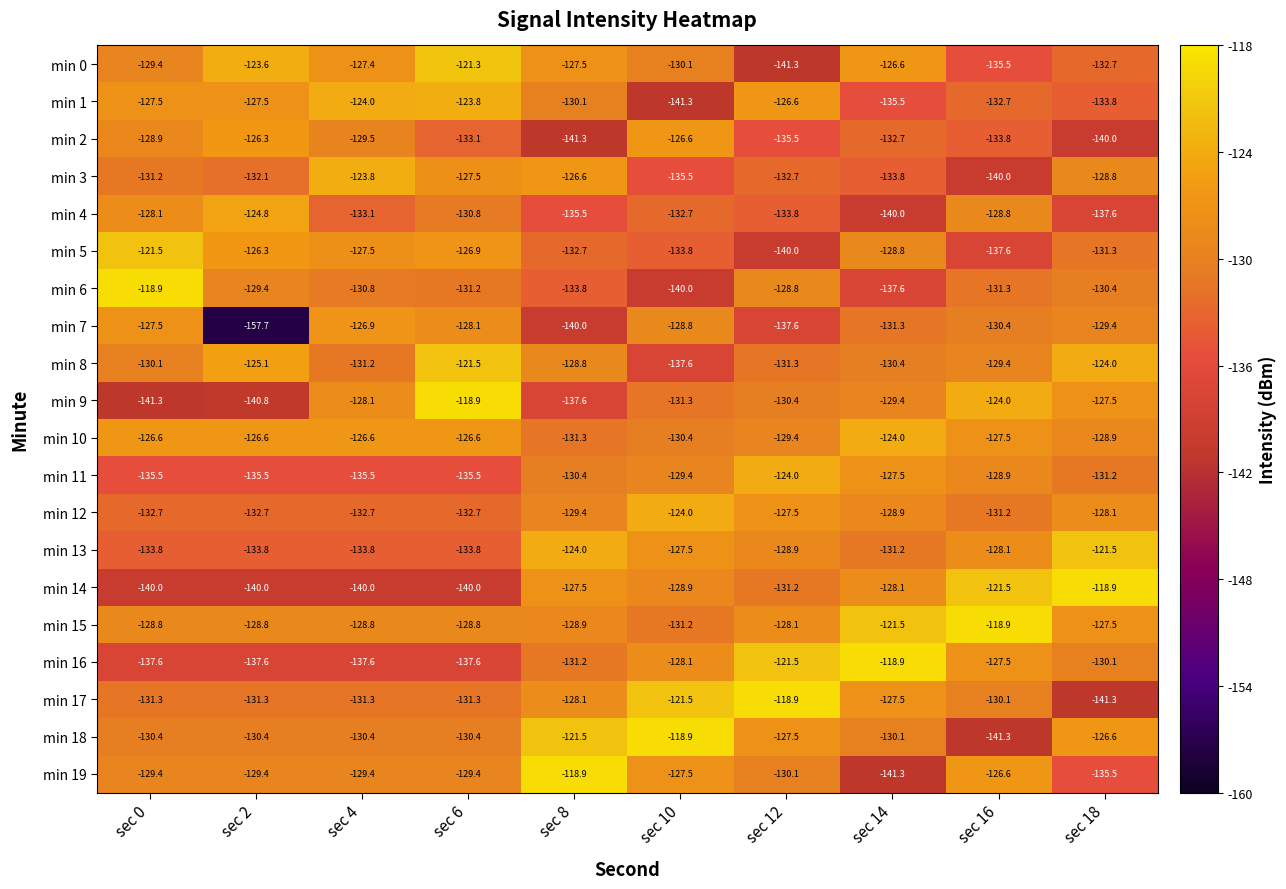

Which series changed the most between sec 6 and sec 10?

min 1